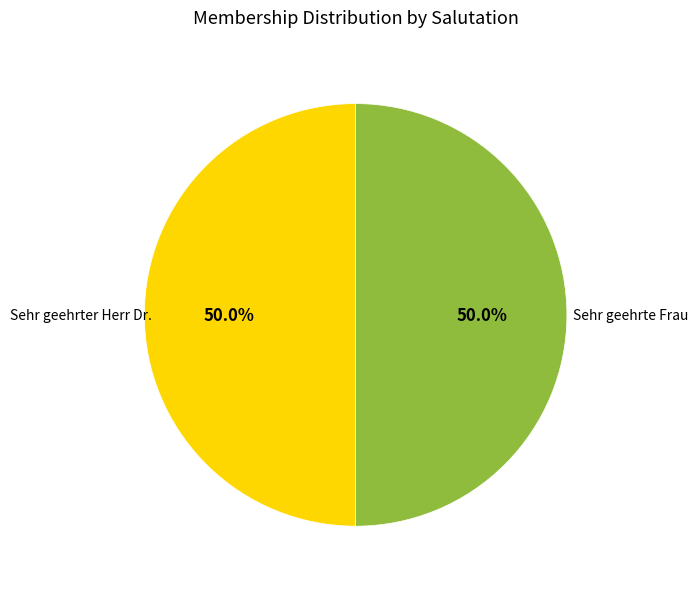

Is the sum of Sehr geehrter Herr Dr. and Sehr geehrte Frau greater than half?

Yes